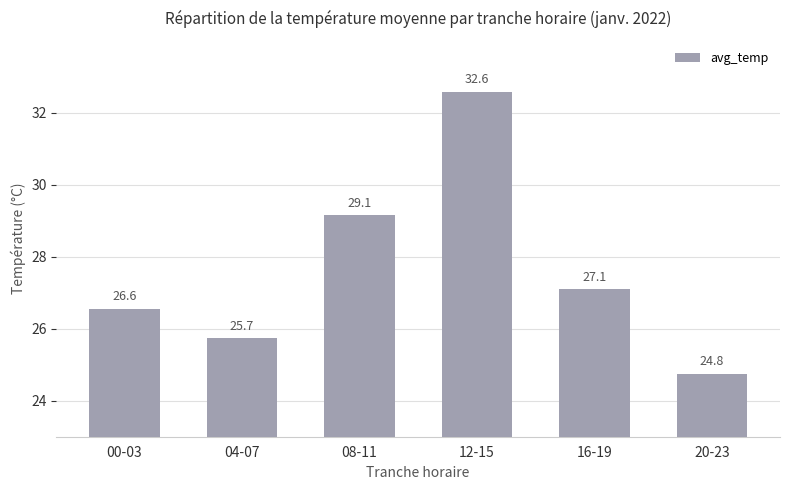

At which label does the data first exceed 27?

08-11